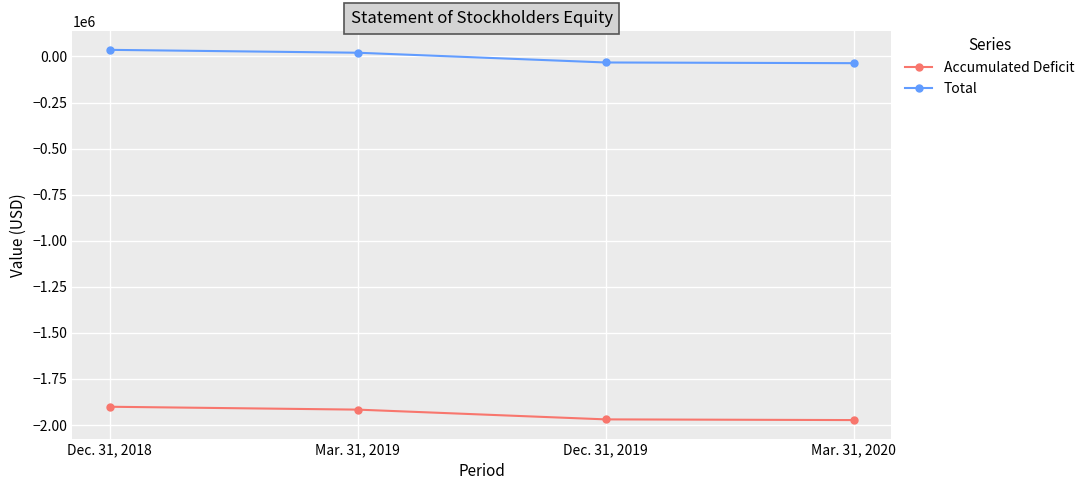

True or false: Accumulated Deficit has a value of -3142174 at Dec. 31, 2019.

False